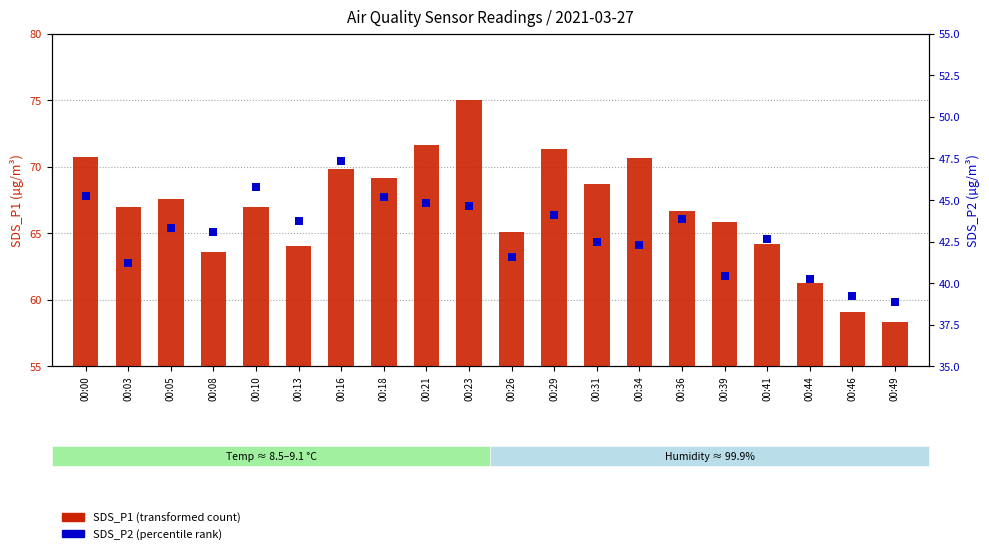

What is the total value across all series at 00:18?

114.3